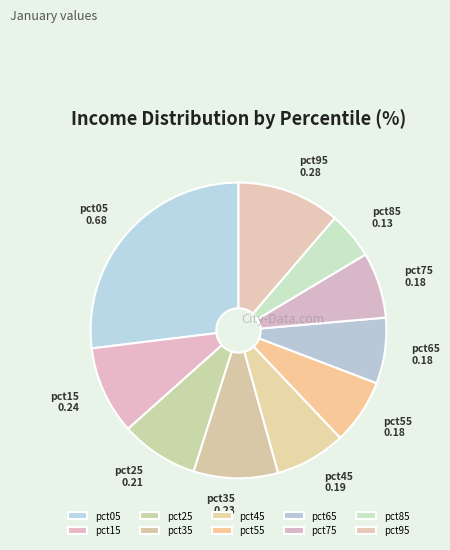

What percentage is the pct75 slice, to the nearest percent?

7%